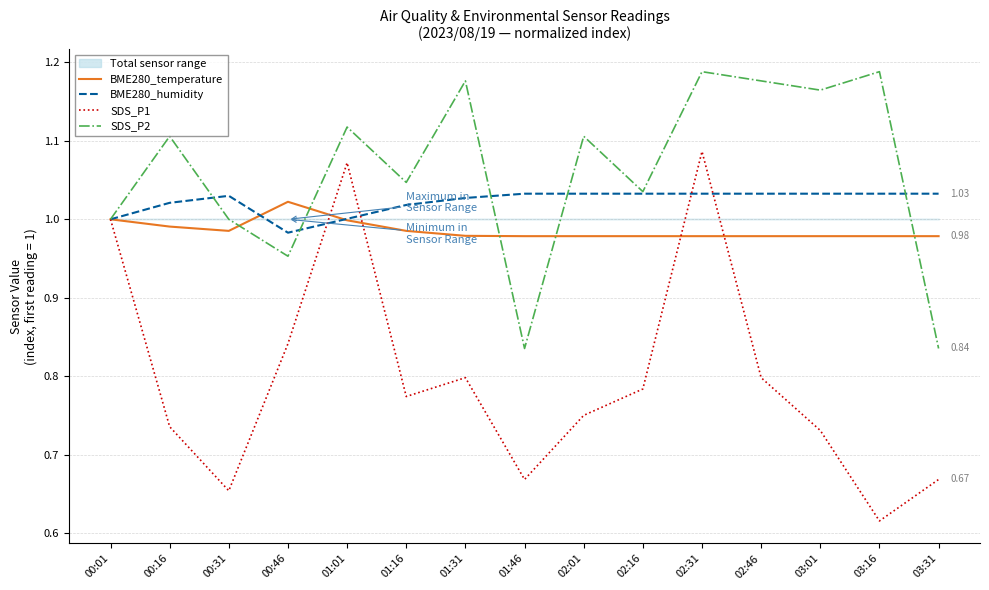

What is the label of the 10th point from the left?

02:16